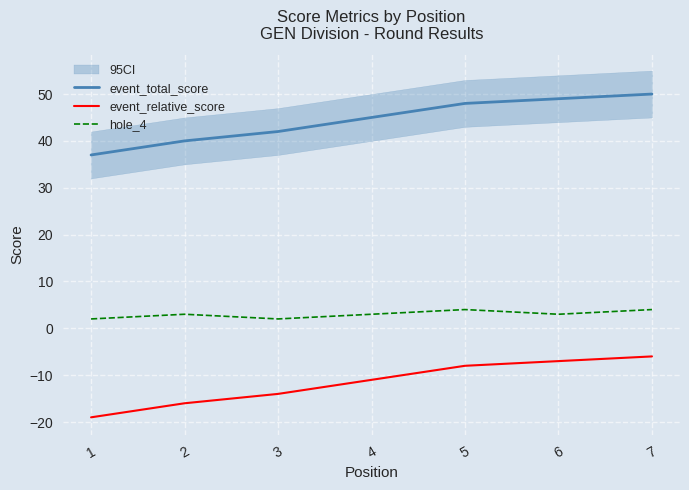

True or false: hole_4 and event_relative_score intersect in this chart.

False